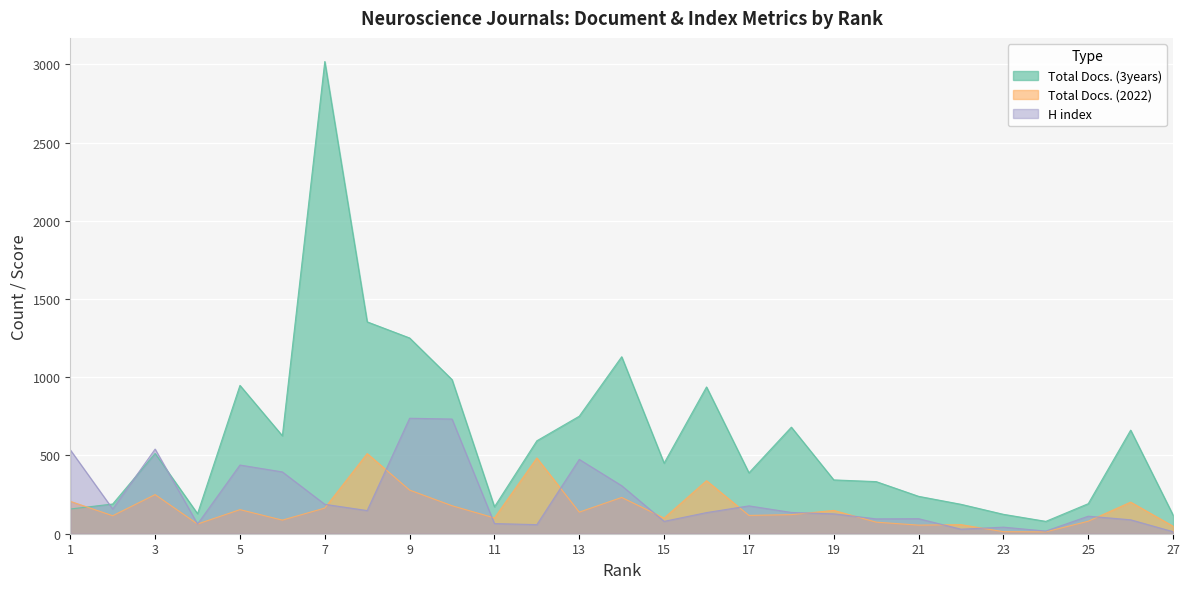

True or false: Total Docs. (2022) has a value of 164 at 7.

True